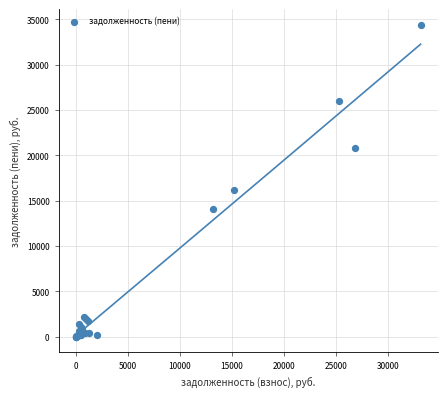

What Y value in the scatter plot is closest to 17193?

16177.6